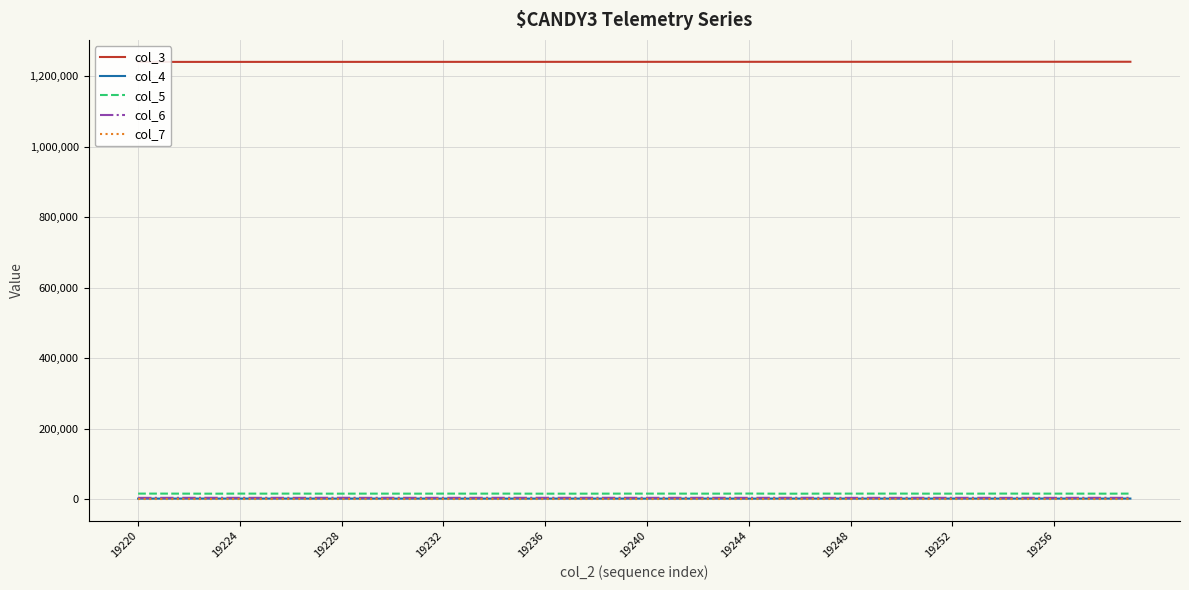

What is the average value of the col_3 series?

1241010